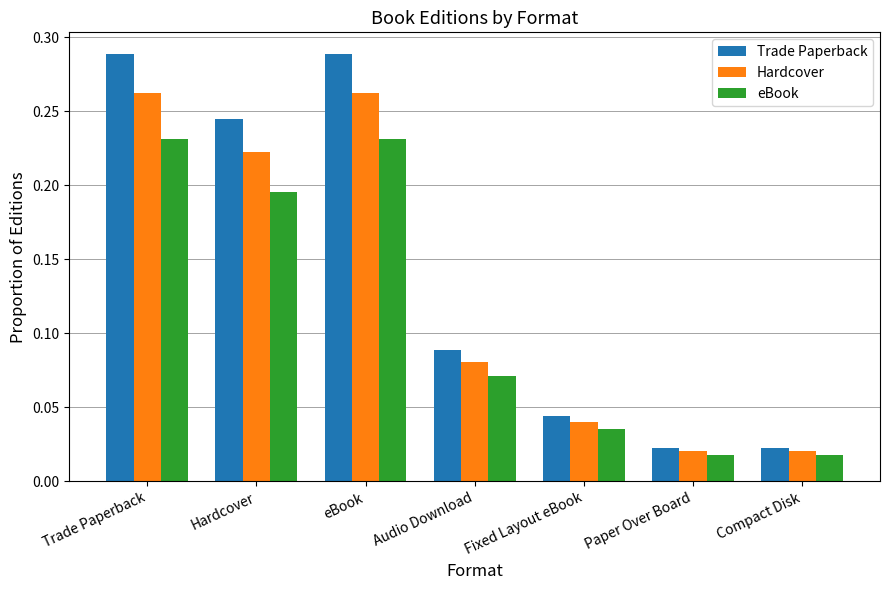

The eBook series shows 0.1 at Trade Paperback. True or false?

False